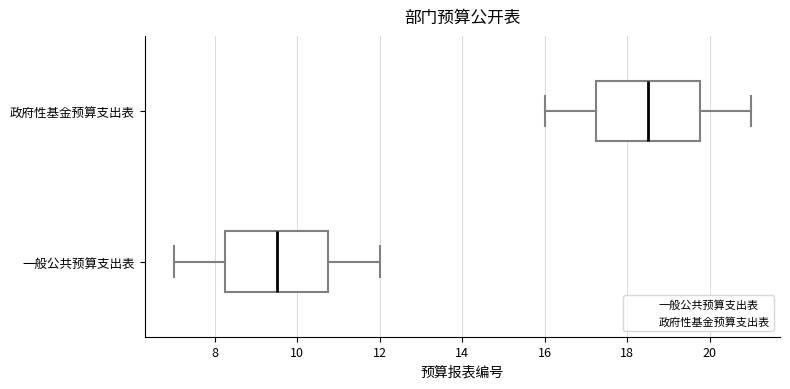

Which box has the furthest to the left median line?

一般公共预算支出表